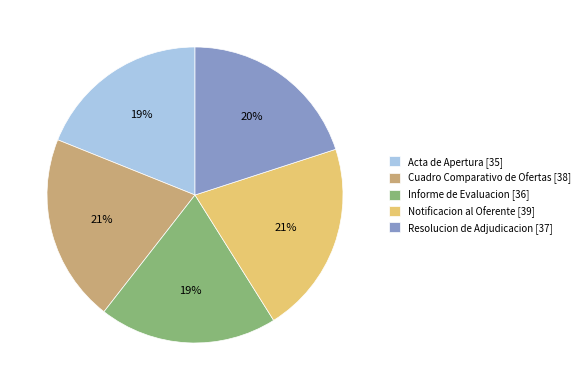

To the nearest percent, what is the combined percentage of Notificacion al Oferente and Resolucion de Adjudicacion?

41%